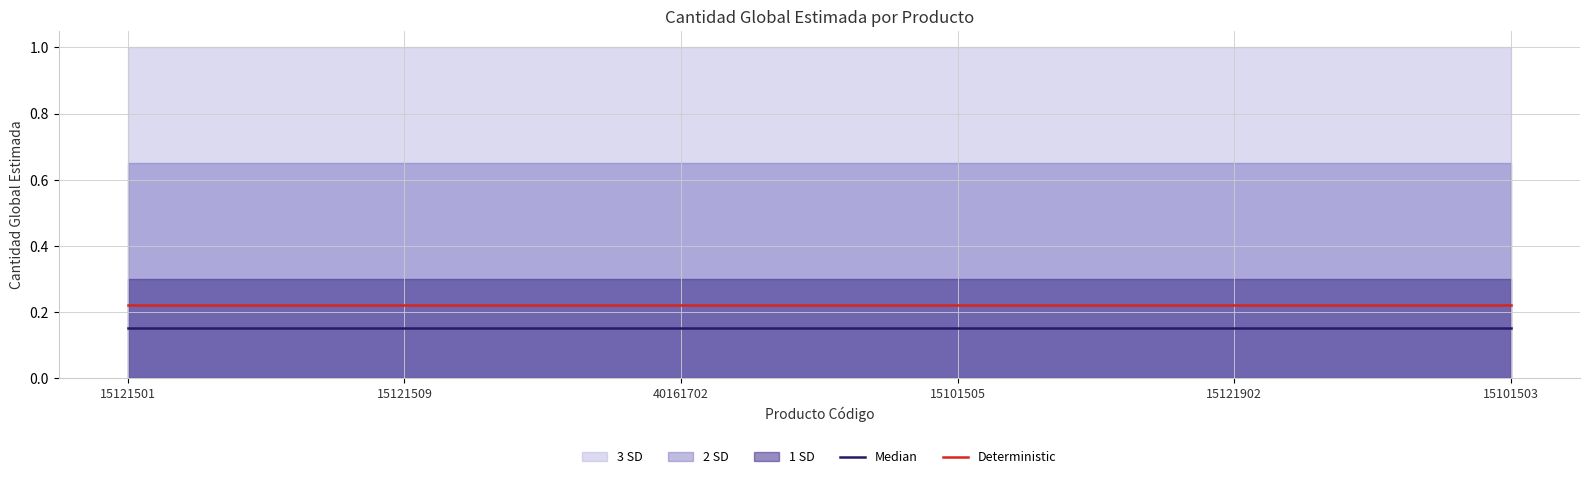

What position from the right is 15121501?

6